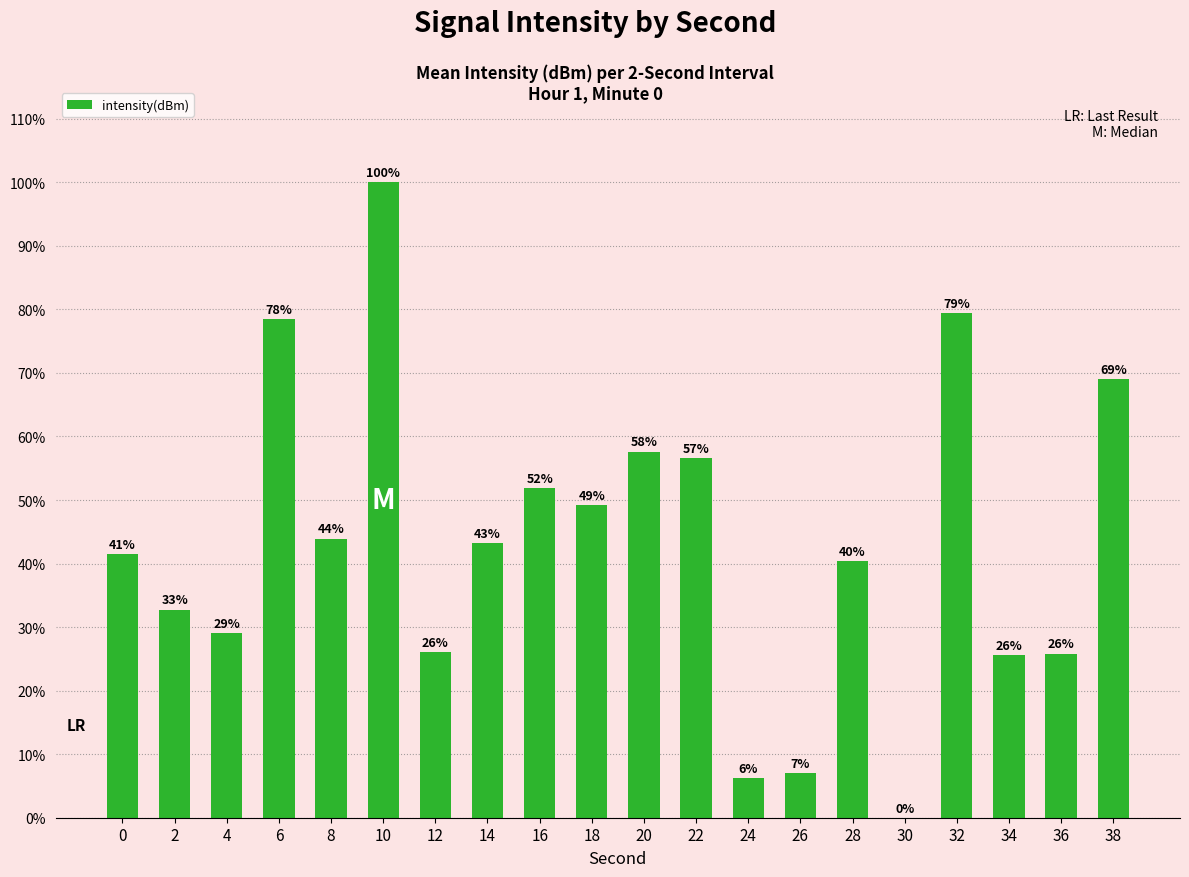

Which label corresponds to the largest value in the chart?

10